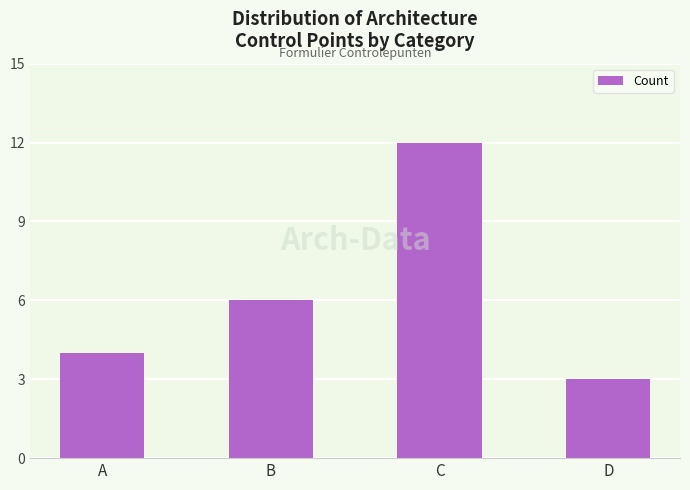

Reading left to right, list all the values displayed in this chart.

A=4	B=6	C=12	D=3